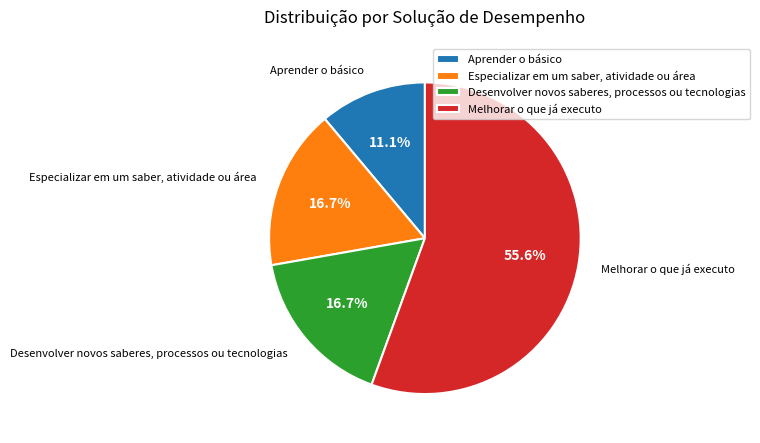

True or false: Melhorar o que já executo accounts for 62% of the total.

False